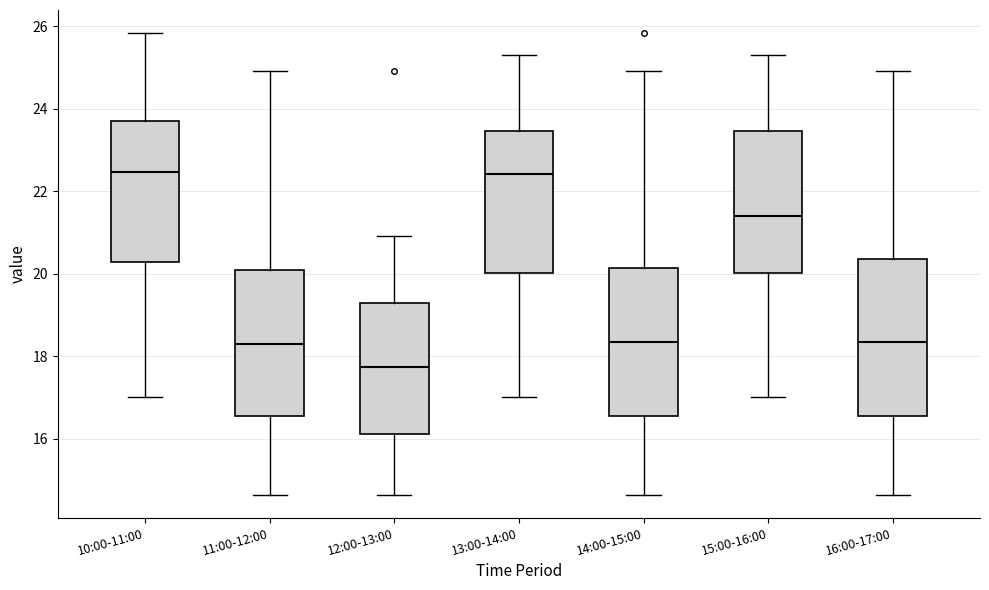

Which box is the tallest, from its lower edge to its upper edge?

16:00-17:00